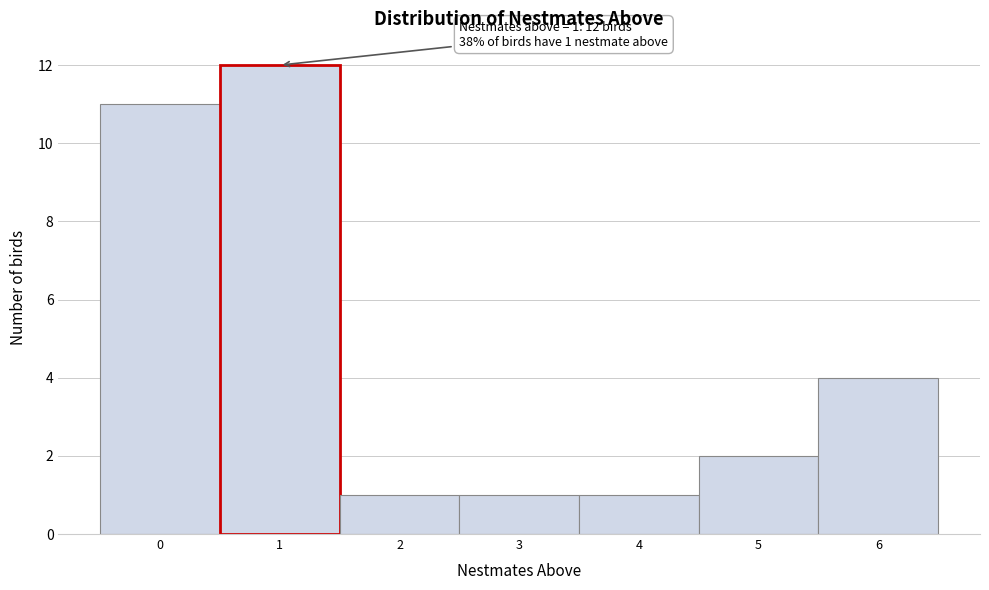

Which range on the x-axis has the tallest bar?

0.5 to 1.5